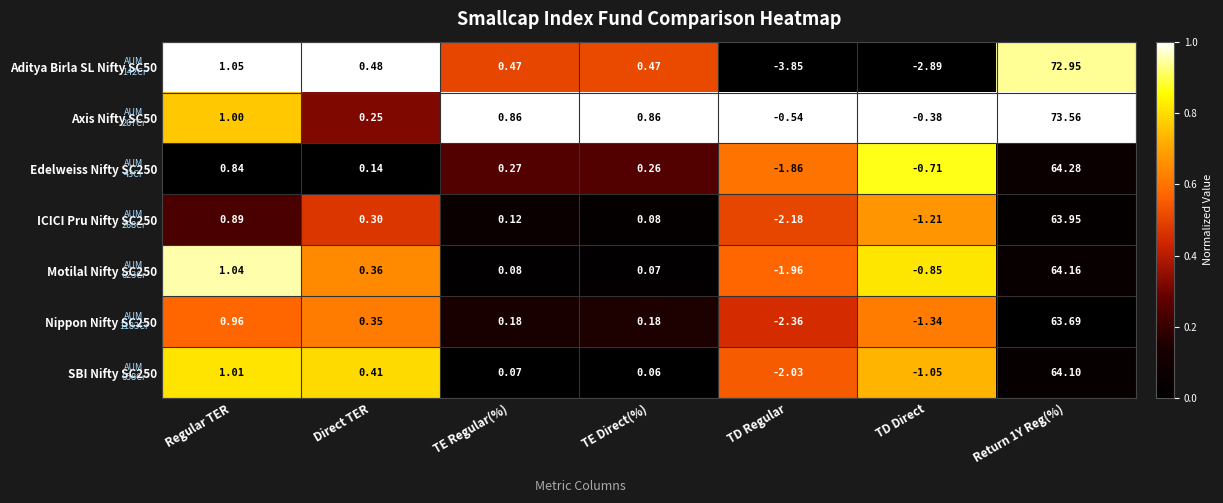

At which category does the chart reach its minimum across all series?

TD Regular